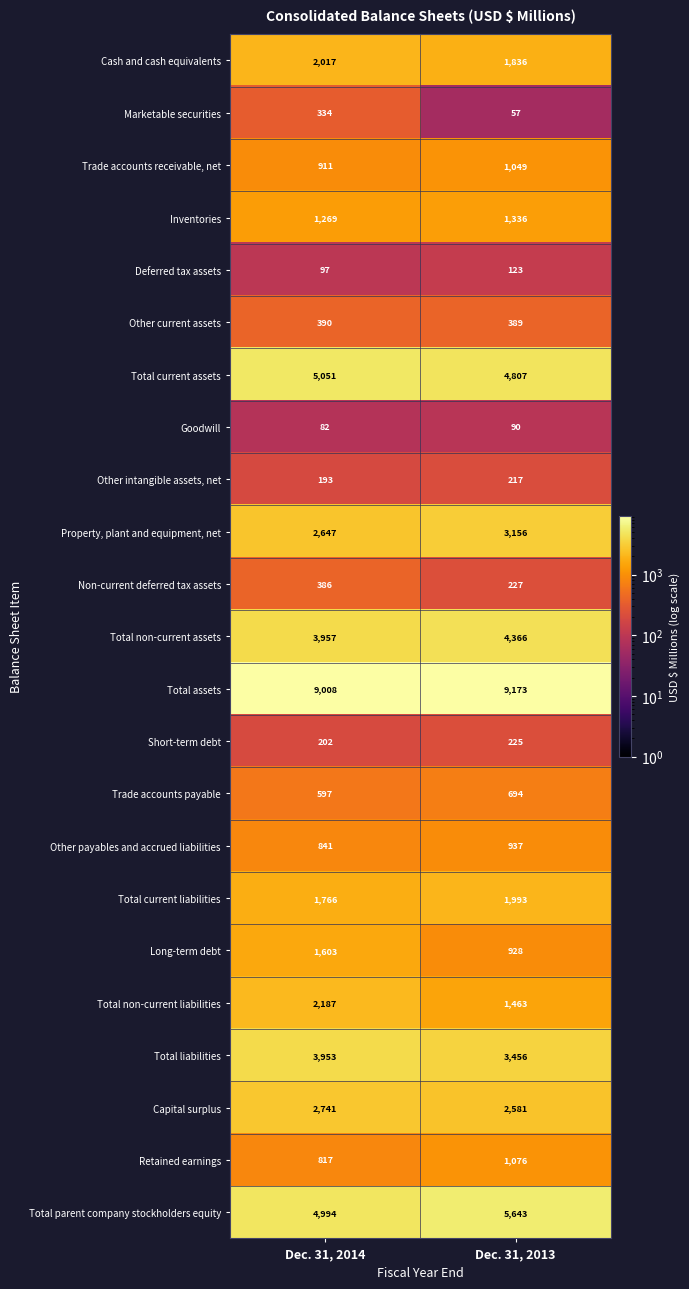

Which series has the largest range (max minus min)?

Total non-current liabilities